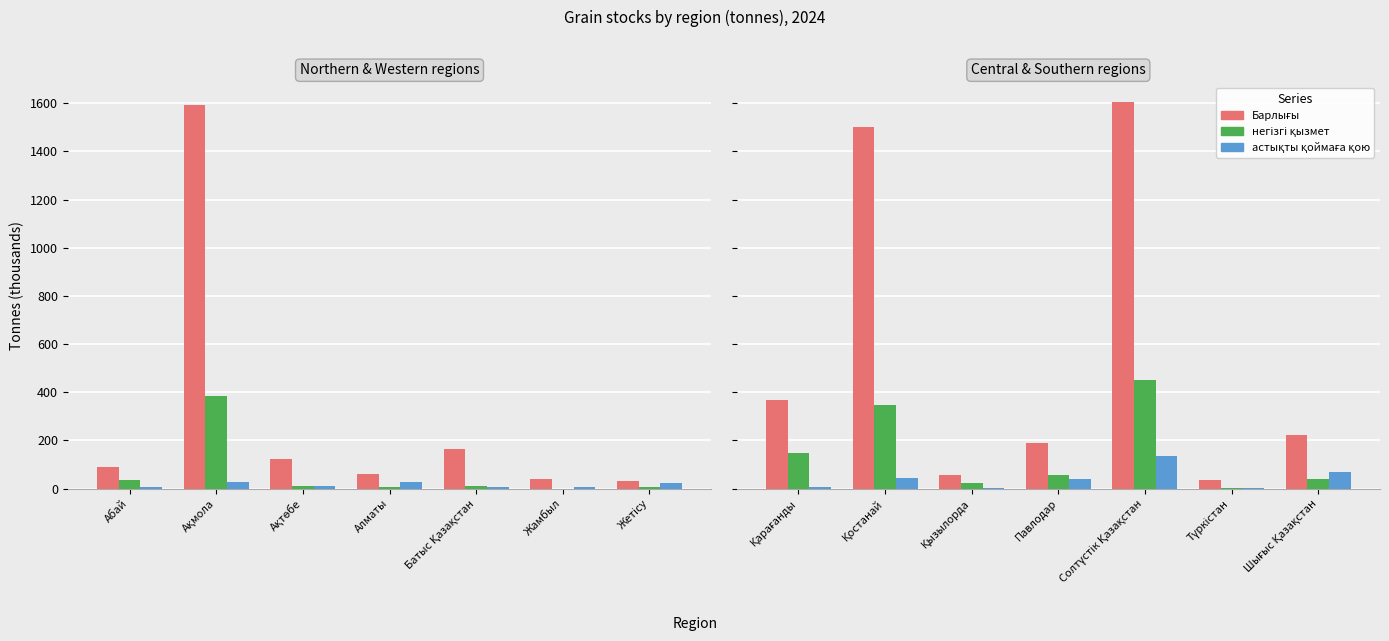

What is the difference between the maximum and second lowest values in the астықты қоймаға қою series?

131.4